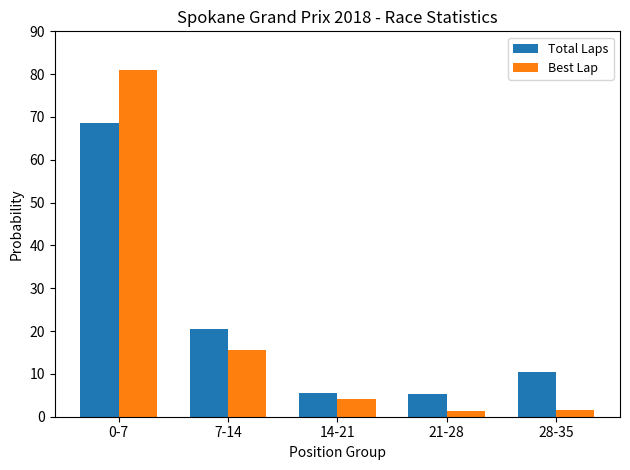

The value of Total Laps at 21-28 is 5.2. True or false?

True